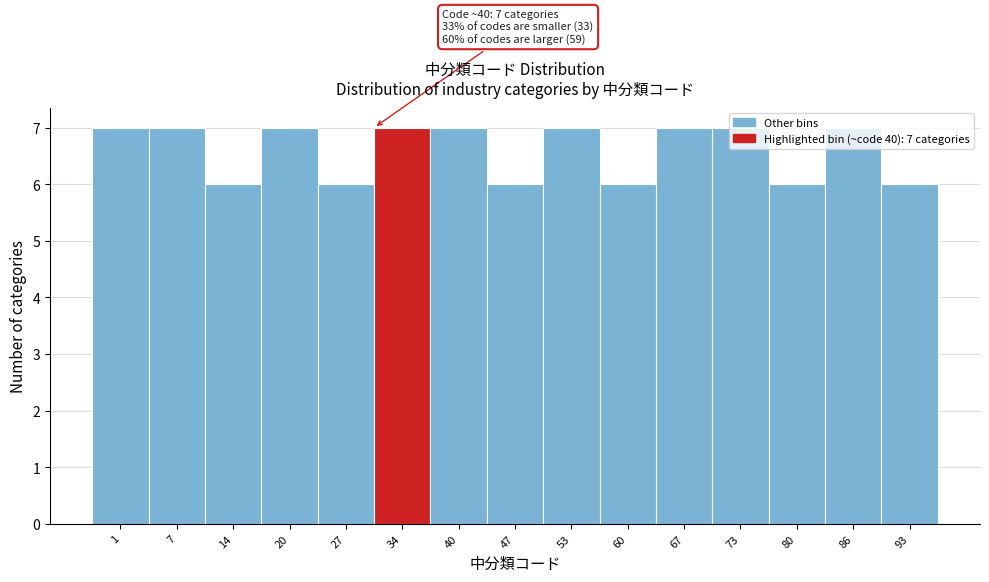

Approximately how many times larger is the value at 86 compared to 47?

1.2